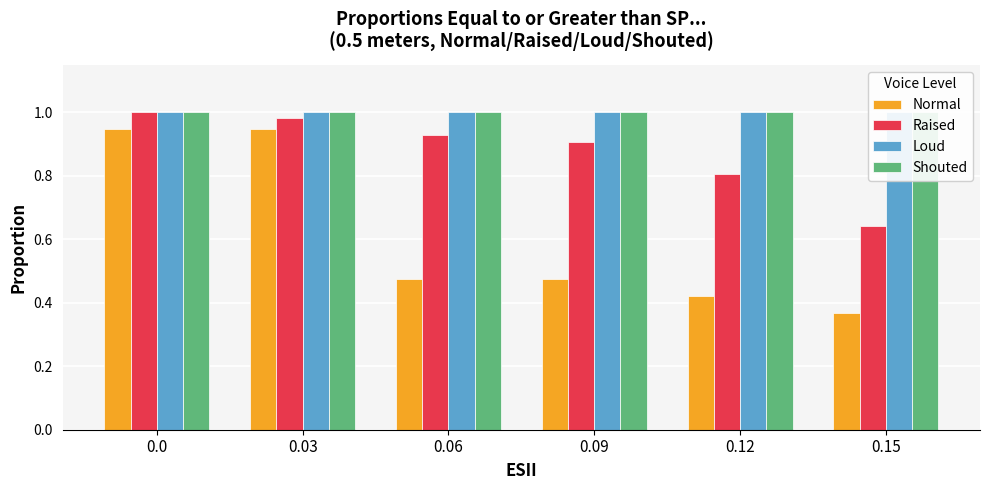

Which series has the largest range (max minus min)?

Normal